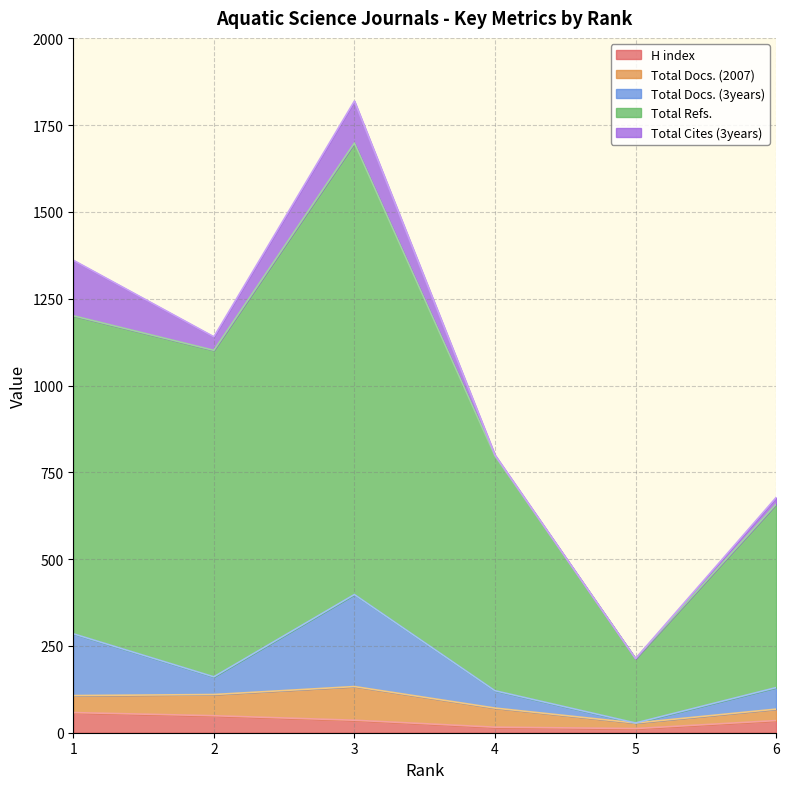

The Total Docs. (3years) series shows 71.9 at 6. True or false?

False